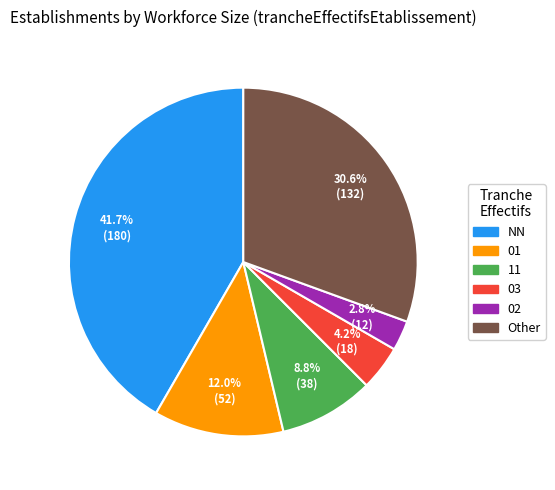

Rank the categories by value from highest to lowest.

NN, Other, 01, 11, 03, 02